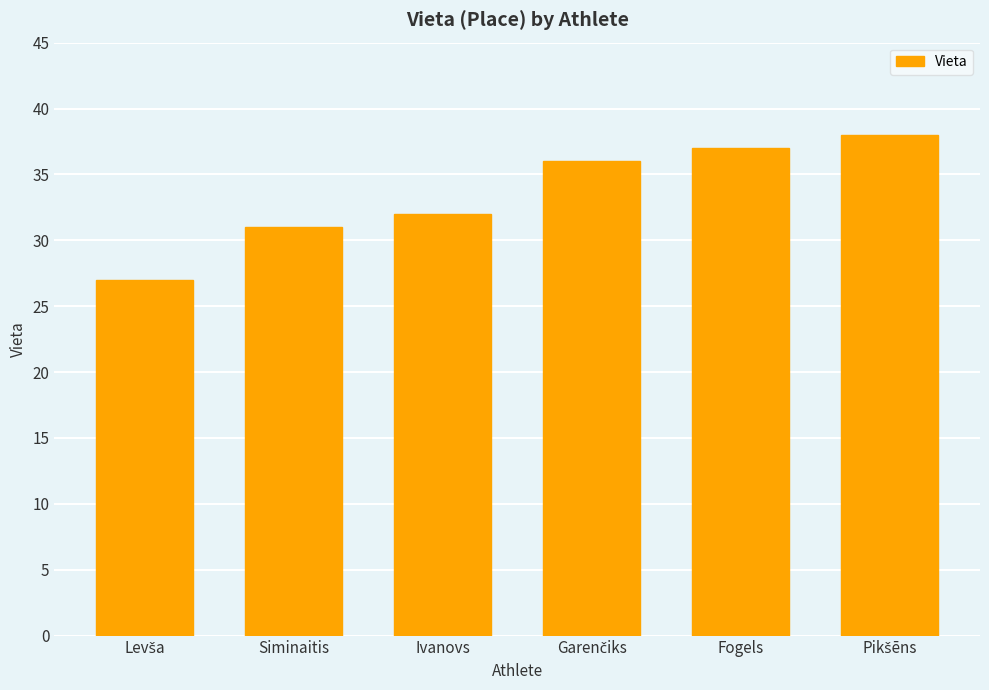

What is the minimum value shown in the chart?

27